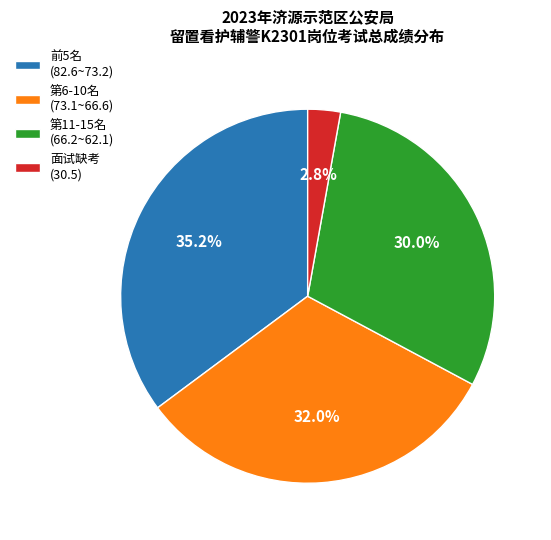

To the nearest percent, what is the difference between the largest and smallest slice percentages?

32%